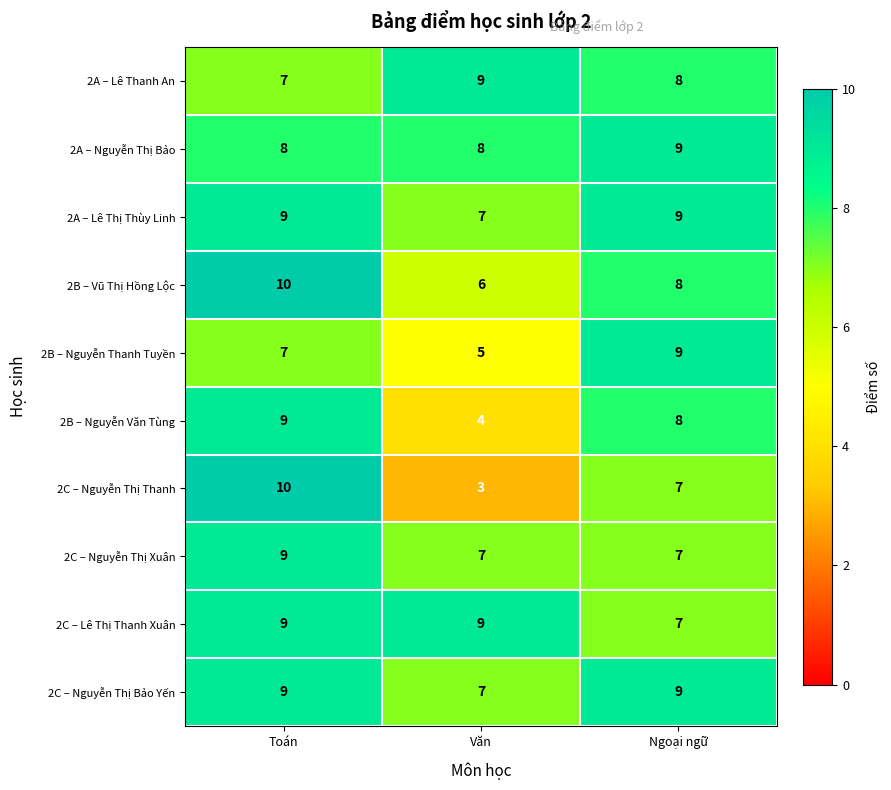

Reading left to right, transcribe all the data shown in this chart.

2A – Lê Thanh An: 7	9	8
2A – Nguyễn Thị Bảo: 8	8	9
2A – Lê Thị Thùy Linh: 9	7	9
2B – Vũ Thị Hồng Lộc: 10	6	8
2B – Nguyễn Thanh Tuyền: 7	5	9
2B – Nguyễn Văn Tùng: 9	4	8
2C – Nguyễn Thị Thanh: 10	3	7
2C – Nguyễn Thị Xuân: 9	7	7
2C – Lê Thị Thanh Xuân: 9	9	7
2C – Nguyễn Thị Bảo Yến: 9	7	9